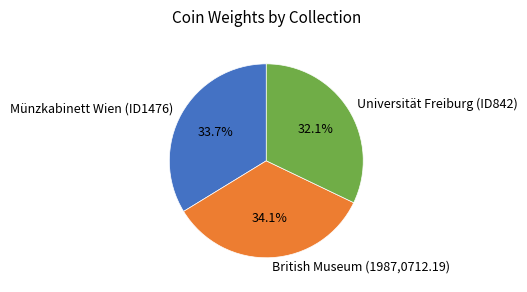

What percentage is the British Museum (1987,0712.19) slice, to the nearest percent?

34%